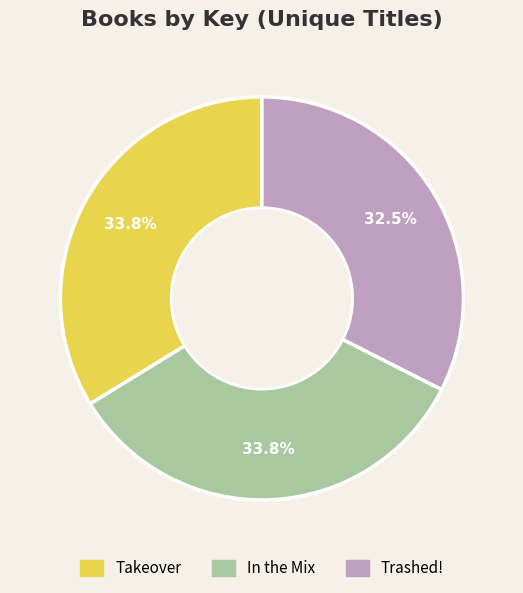

To the nearest percent, what is the combined percentage of Trashed! and In the Mix?

66%